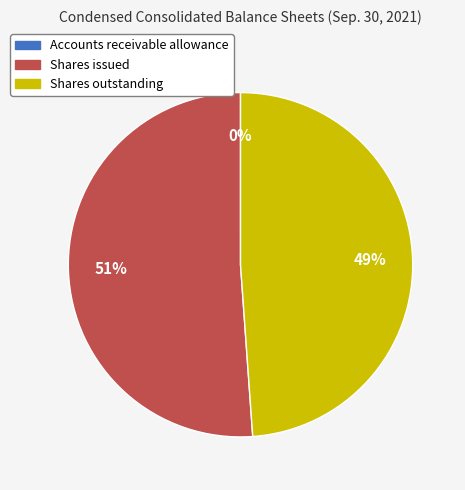

Do Shares issued and Shares outstanding together represent more than half of the pie?

Yes